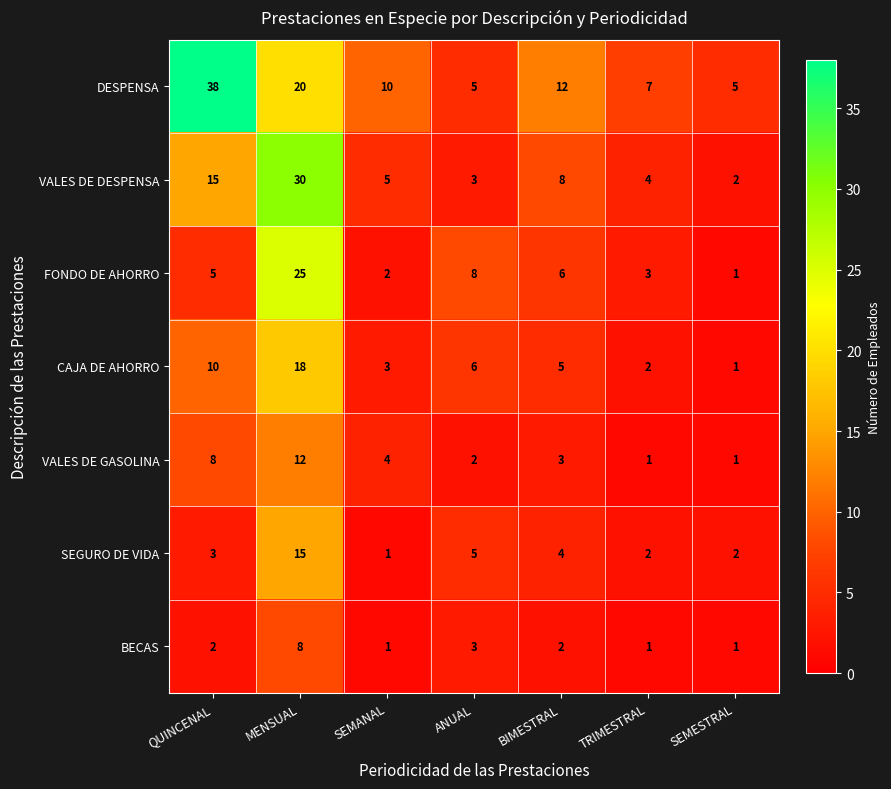

List the series in order of their peak value, lowest first.

BECAS, VALES DE GASOLINA, SEGURO DE VIDA, CAJA DE AHORRO, FONDO DE AHORRO, VALES DE DESPENSA, DESPENSA